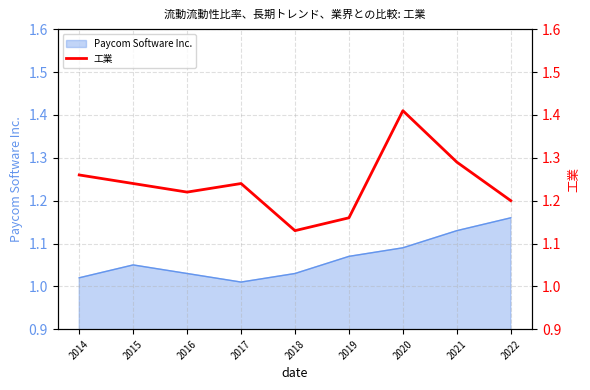

What is the ratio of the value at 2019 to the value at 2016?

1.0